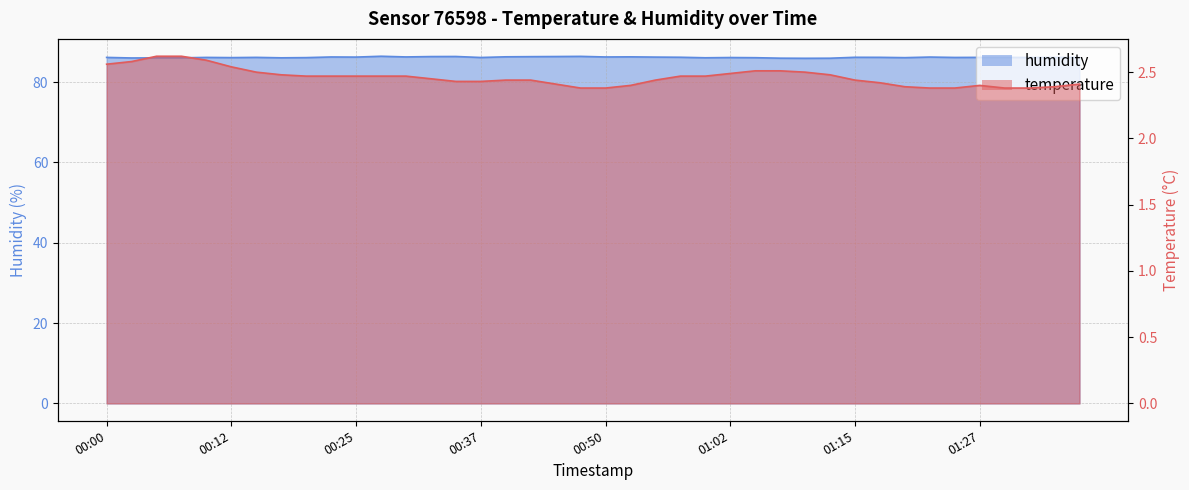

What is the total value across all series at 01:30?

88.5